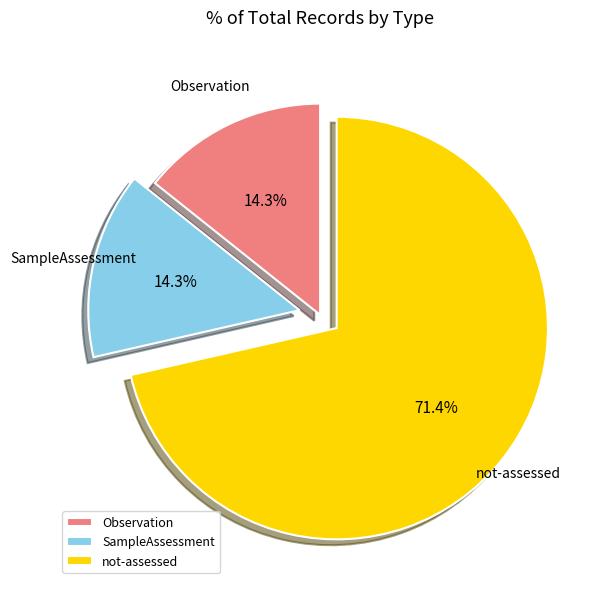

How much of the chart is everything except SampleAssessment?

85.7%